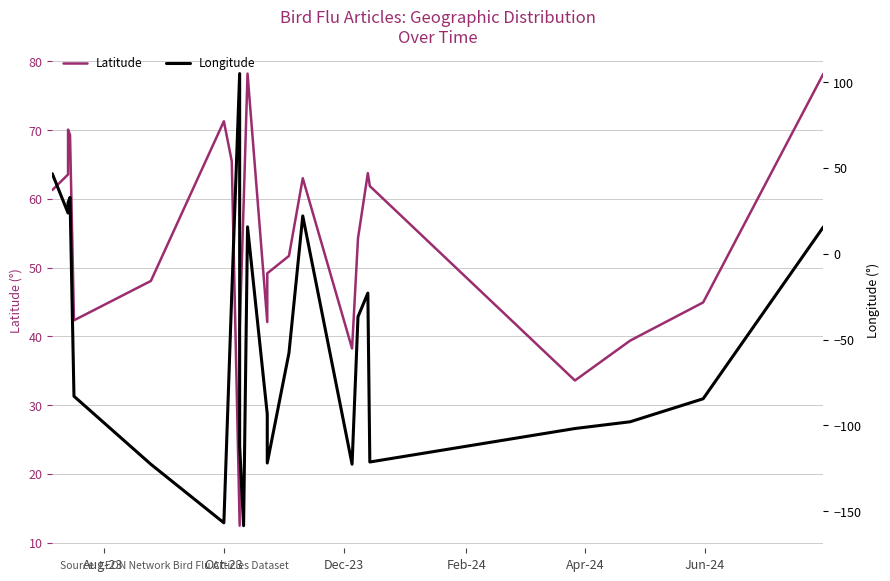

Does the chart have visible grid lines?

Yes